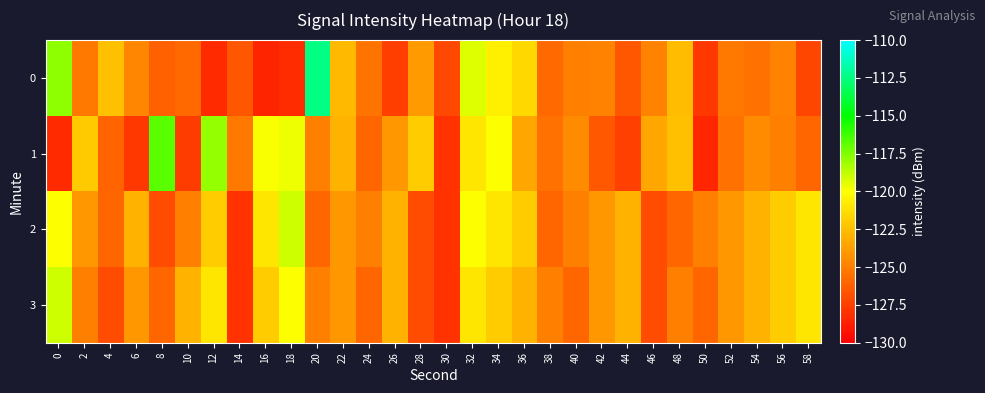

At which category is the sum across all series the highest?

32